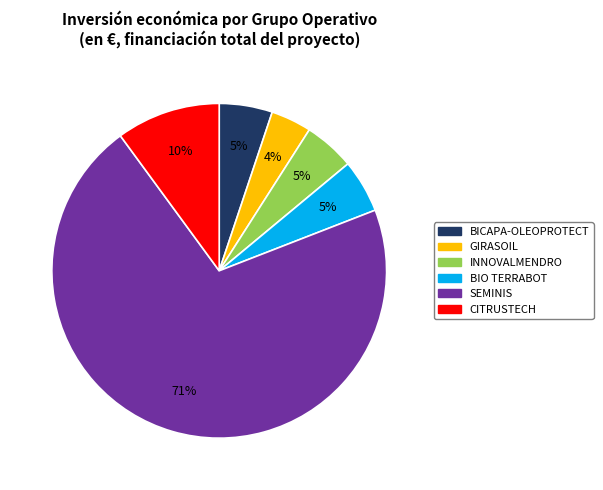

Which slice is the largest?

SEMINIS